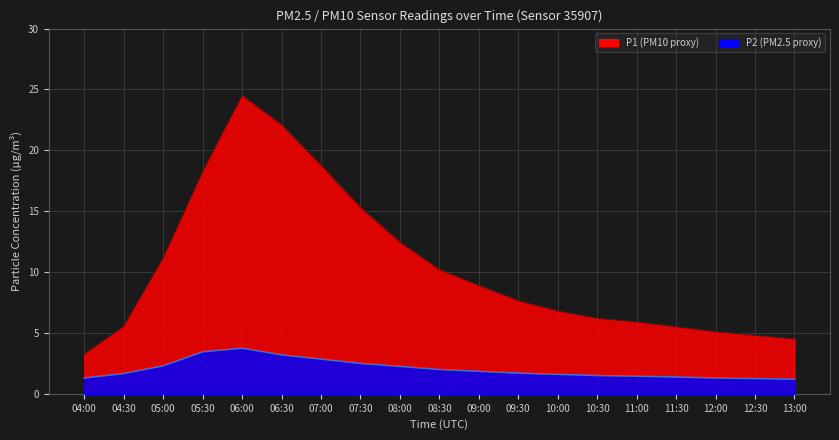

How many lines are shown in the chart?

2